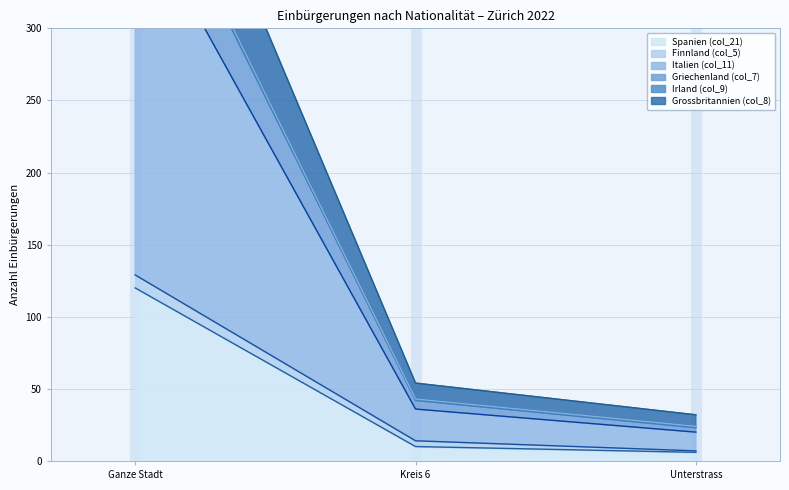

What is the sum of all Irland (col_9) values?

601